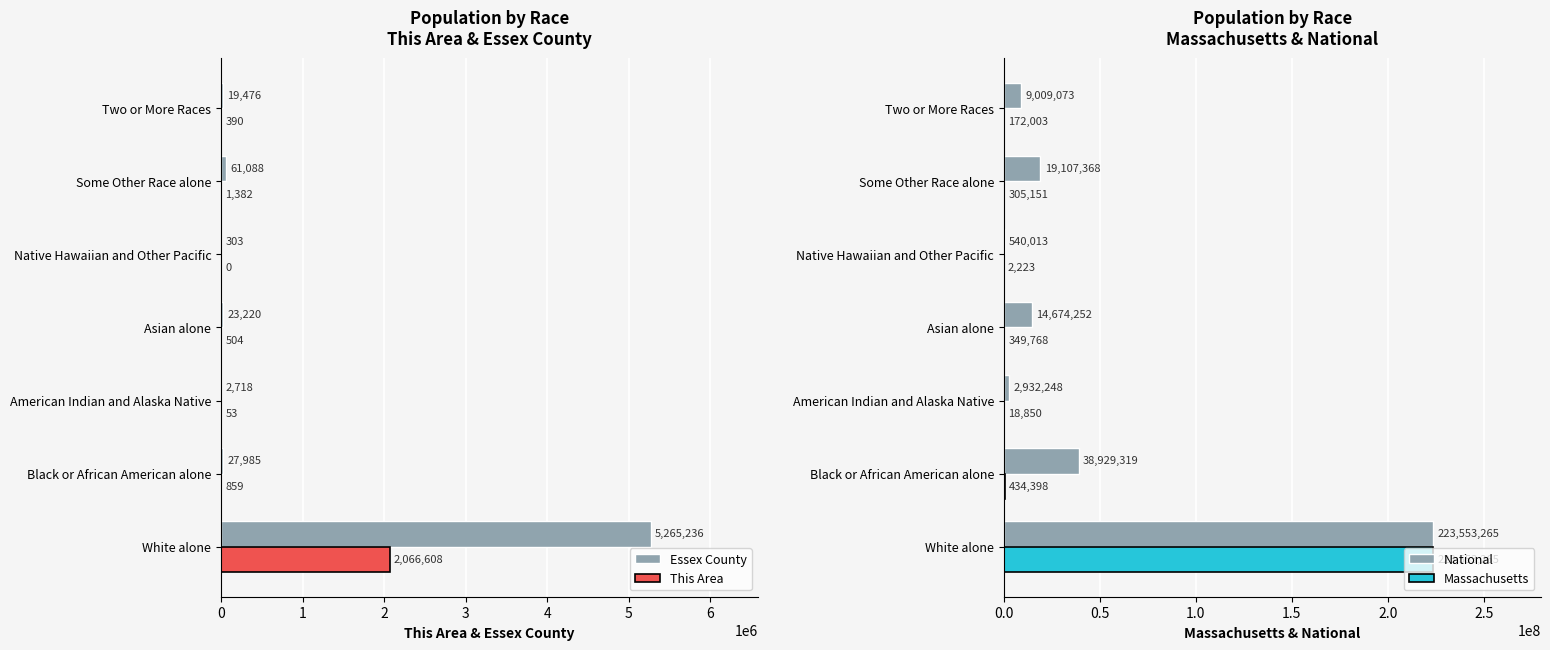

At which label does Essex County reach its peak?

White alone